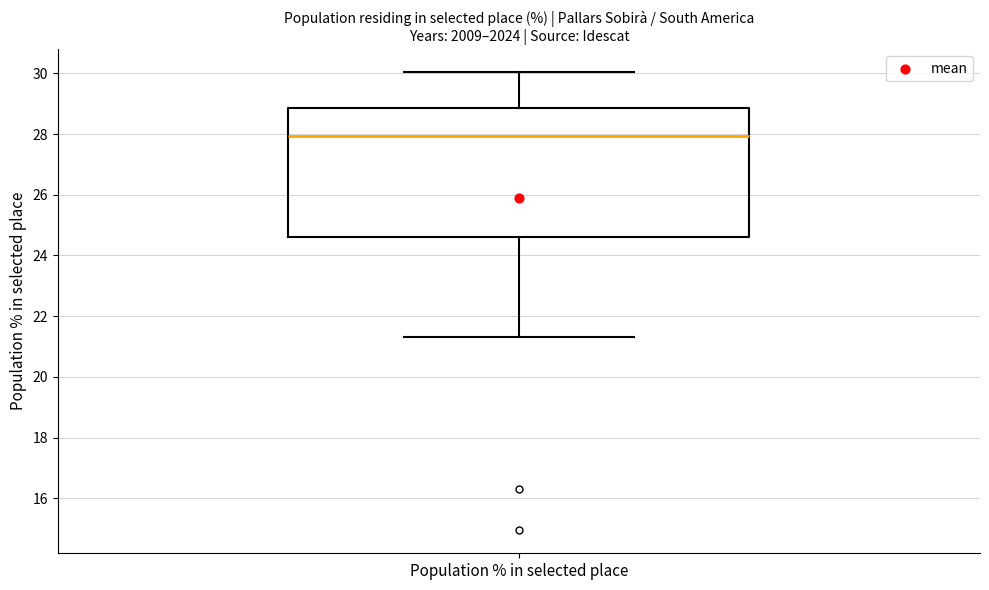

Transcribe this box plot: give where the median line is, the range the box spans, and where the two whiskers end, as read against the y-axis. The values are not printed on the chart, so give them approximately, as read against the axis.

median 28.0, box 24.6 to 28.8, whiskers 21.4 to 30.0